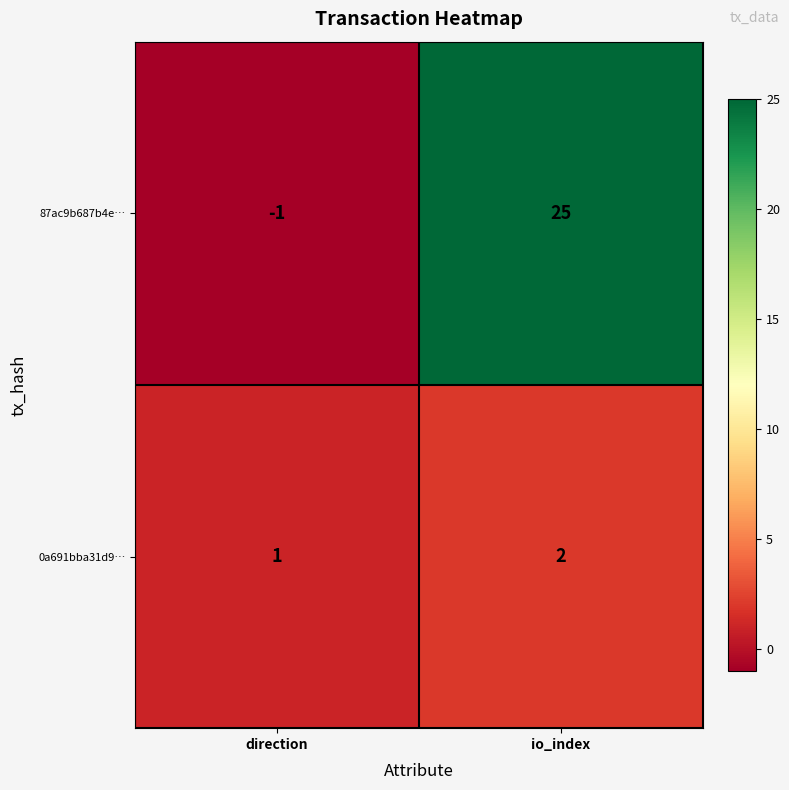

Which series changed the most between direction and io_index?

87ac9b687b4e…